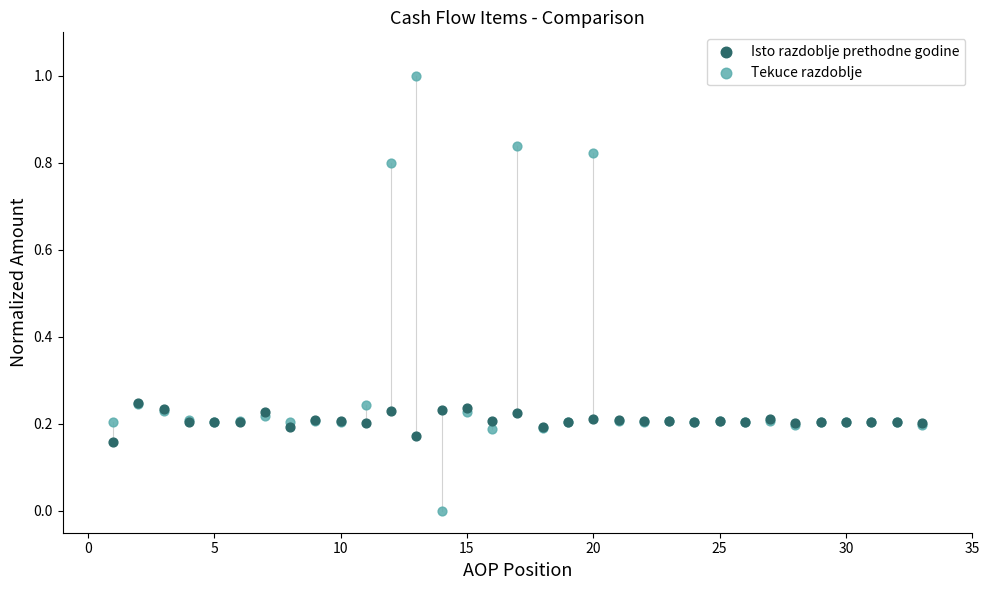

What are all the series names shown in the legend?

Isto razdoblje prethodne godine, Tekuce razdoblje